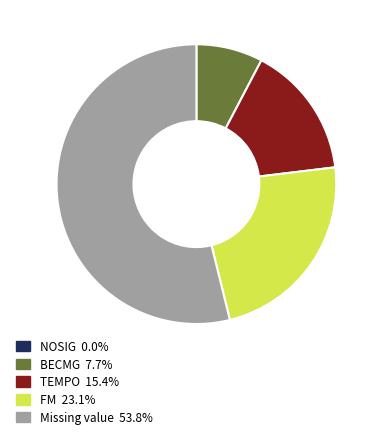

Between FM and Missing value, which is larger?

Missing value